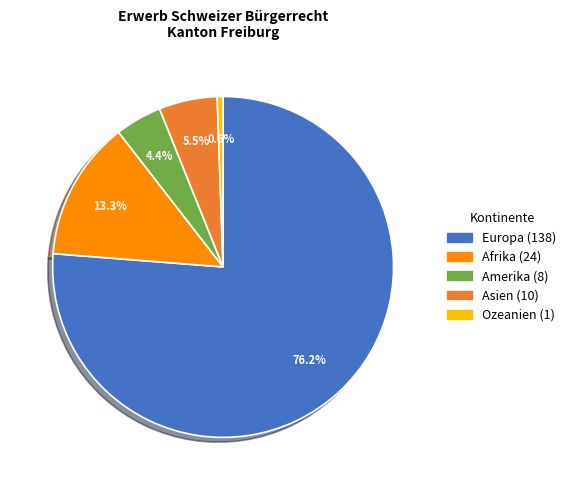

Is the sum of Ozeanien and Afrika greater than half?

No